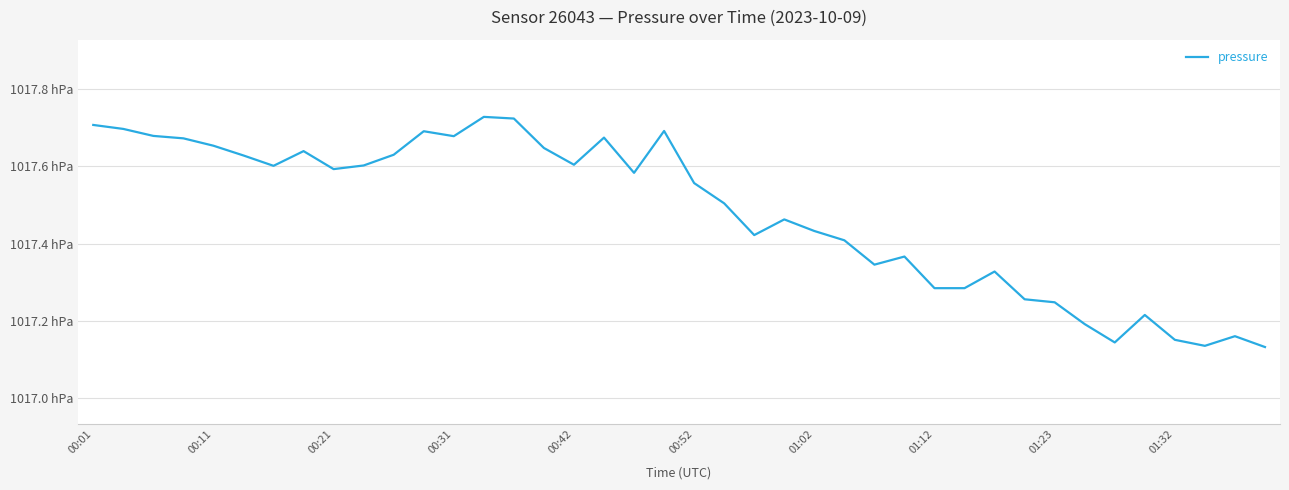

Does the chart have visible grid lines?

Yes